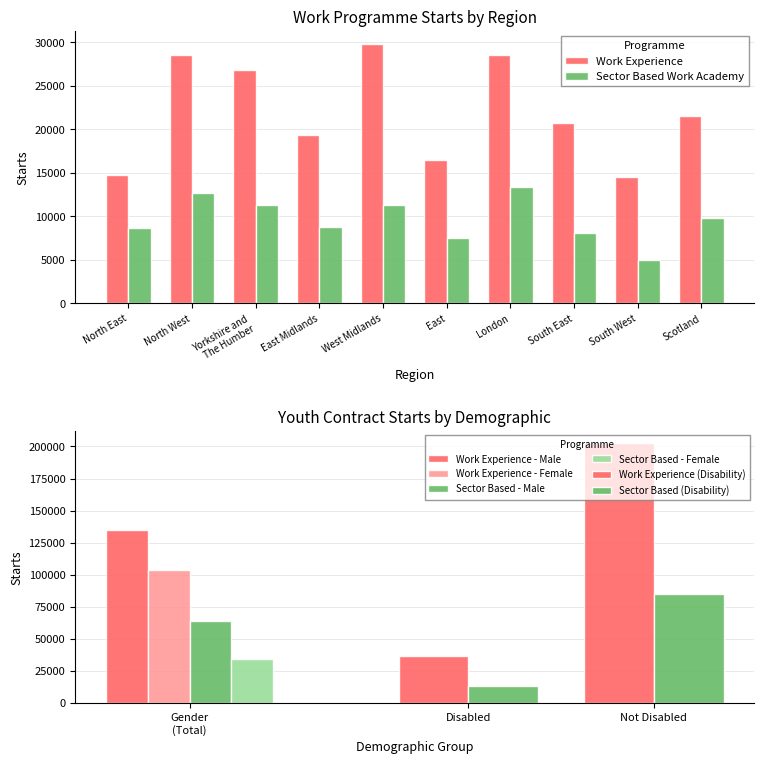

Does the chart contain any negative values?

No